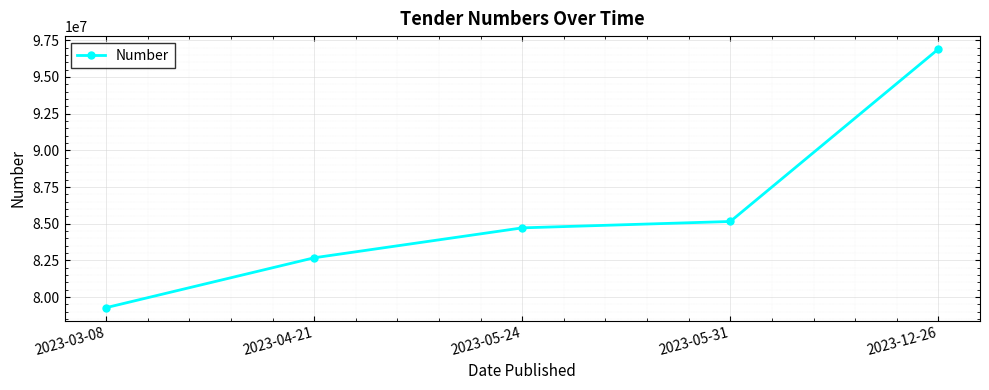

Reading right to left, what are all the values shown in this chart?

96902428	85151593	84716709	82678854	79279134